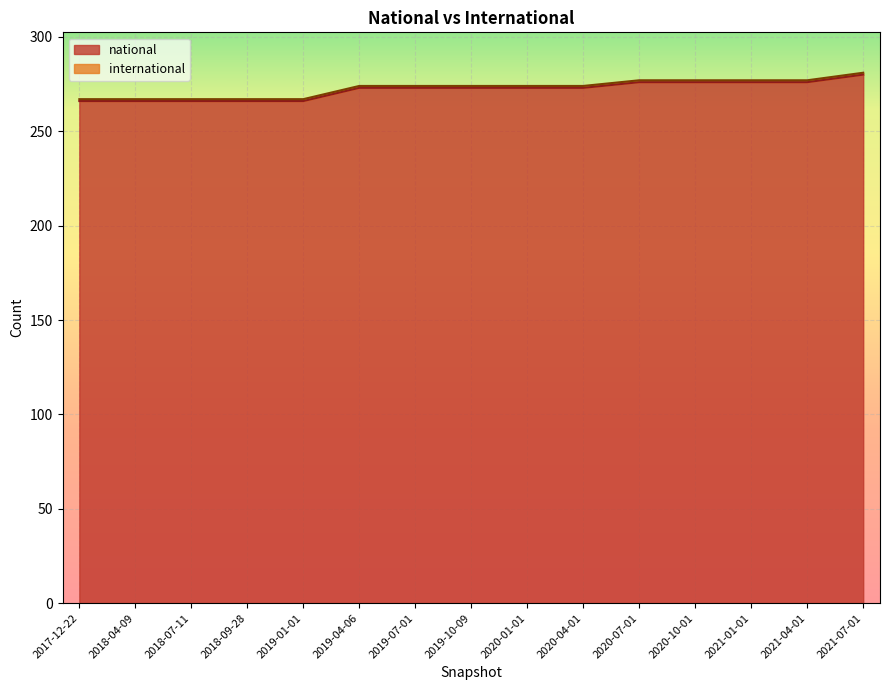

What is the difference between the second highest and minimum values?

10